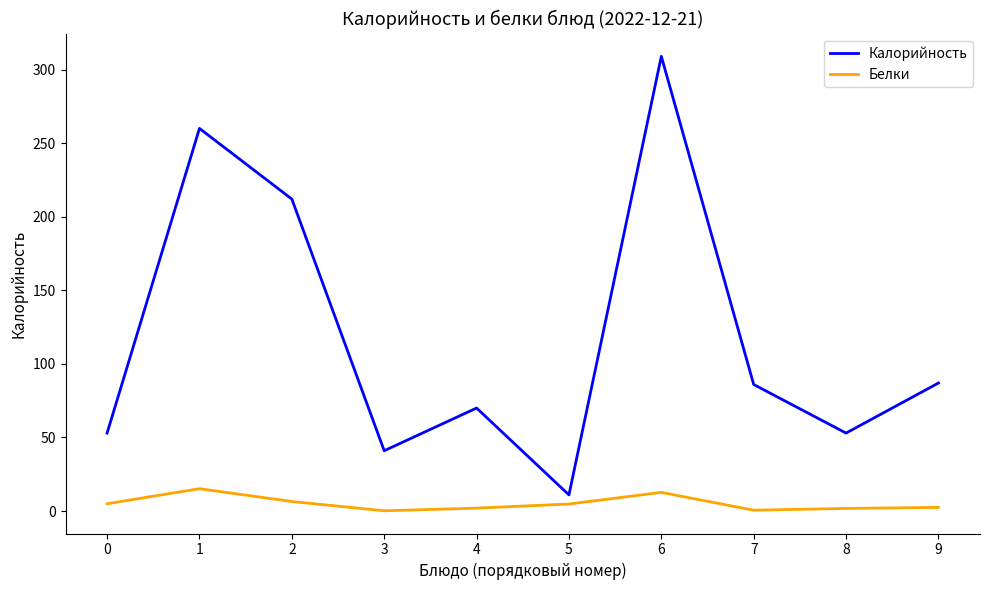

True or false: Белки has more than 1 points higher than both neighbors.

True